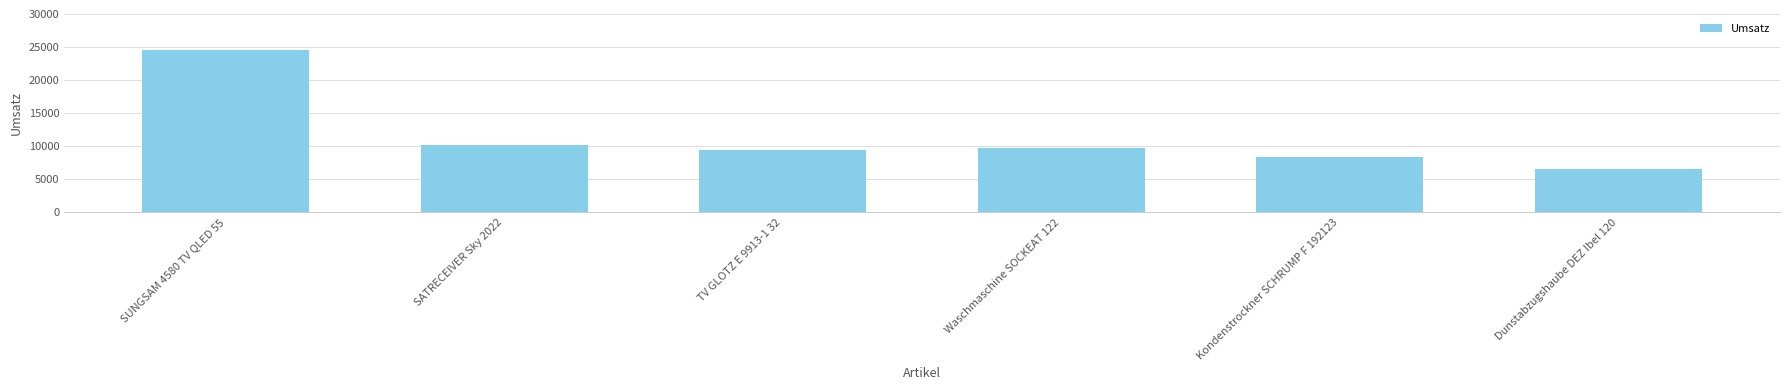

How many bars are there in total?

6